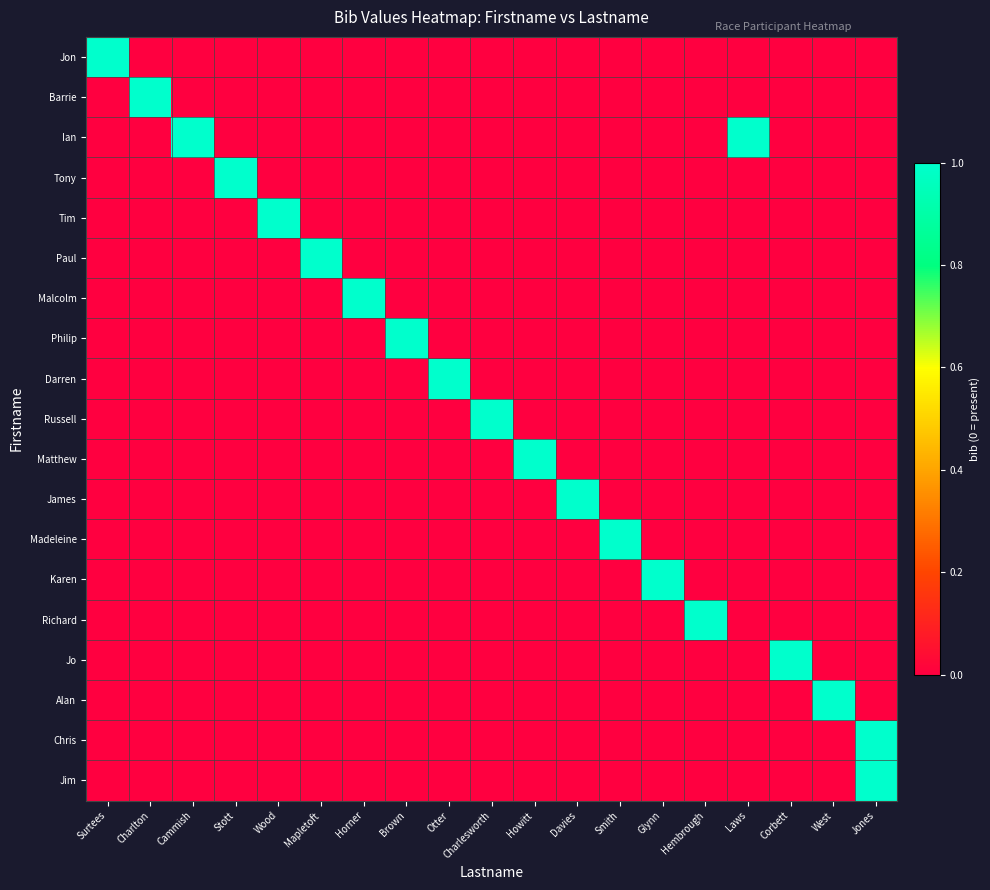

Reading left to right, list all the values displayed in this chart.

Jon: Surtees=1	Charlton=0	Cammish=0	Stott=0	Wood=0	Mapletoft=0	Horner=0	Brown=0	Otter=0	Charlesworth=0	Howitt=0	Davies=0	Smith=0	Glynn=0	Hembrough=0	Laws=0	Corbett=0	West=0	Jones=0
Barrie: Surtees=0	Charlton=1	Cammish=0	Stott=0	Wood=0	Mapletoft=0	Horner=0	Brown=0	Otter=0	Charlesworth=0	Howitt=0	Davies=0	Smith=0	Glynn=0	Hembrough=0	Laws=0	Corbett=0	West=0	Jones=0
Ian: Surtees=0	Charlton=0	Cammish=1	Stott=0	Wood=0	Mapletoft=0	Horner=0	Brown=0	Otter=0	Charlesworth=0	Howitt=0	Davies=0	Smith=0	Glynn=0	Hembrough=0	Laws=1	Corbett=0	West=0	Jones=0
Tony: Surtees=0	Charlton=0	Cammish=0	Stott=1	Wood=0	Mapletoft=0	Horner=0	Brown=0	Otter=0	Charlesworth=0	Howitt=0	Davies=0	Smith=0	Glynn=0	Hembrough=0	Laws=0	Corbett=0	West=0	Jones=0
Tim: Surtees=0	Charlton=0	Cammish=0	Stott=0	Wood=1	Mapletoft=0	Horner=0	Brown=0	Otter=0	Charlesworth=0	Howitt=0	Davies=0	Smith=0	Glynn=0	Hembrough=0	Laws=0	Corbett=0	West=0	Jones=0
Paul: Surtees=0	Charlton=0	Cammish=0	Stott=0	Wood=0	Mapletoft=1	Horner=0	Brown=0	Otter=0	Charlesworth=0	Howitt=0	Davies=0	Smith=0	Glynn=0	Hembrough=0	Laws=0	Corbett=0	West=0	Jones=0
Malcolm: Surtees=0	Charlton=0	Cammish=0	Stott=0	Wood=0	Mapletoft=0	Horner=1	Brown=0	Otter=0	Charlesworth=0	Howitt=0	Davies=0	Smith=0	Glynn=0	Hembrough=0	Laws=0	Corbett=0	West=0	Jones=0
Philip: Surtees=0	Charlton=0	Cammish=0	Stott=0	Wood=0	Mapletoft=0	Horner=0	Brown=1	Otter=0	Charlesworth=0	Howitt=0	Davies=0	Smith=0	Glynn=0	Hembrough=0	Laws=0	Corbett=0	West=0	Jones=0
Darren: Surtees=0	Charlton=0	Cammish=0	Stott=0	Wood=0	Mapletoft=0	Horner=0	Brown=0	Otter=1	Charlesworth=0	Howitt=0	Davies=0	Smith=0	Glynn=0	Hembrough=0	Laws=0	Corbett=0	West=0	Jones=0
Russell: Surtees=0	Charlton=0	Cammish=0	Stott=0	Wood=0	Mapletoft=0	Horner=0	Brown=0	Otter=0	Charlesworth=1	Howitt=0	Davies=0	Smith=0	Glynn=0	Hembrough=0	Laws=0	Corbett=0	West=0	Jones=0
Matthew: Surtees=0	Charlton=0	Cammish=0	Stott=0	Wood=0	Mapletoft=0	Horner=0	Brown=0	Otter=0	Charlesworth=0	Howitt=1	Davies=0	Smith=0	Glynn=0	Hembrough=0	Laws=0	Corbett=0	West=0	Jones=0
James: Surtees=0	Charlton=0	Cammish=0	Stott=0	Wood=0	Mapletoft=0	Horner=0	Brown=0	Otter=0	Charlesworth=0	Howitt=0	Davies=1	Smith=0	Glynn=0	Hembrough=0	Laws=0	Corbett=0	West=0	Jones=0
Madeleine: Surtees=0	Charlton=0	Cammish=0	Stott=0	Wood=0	Mapletoft=0	Horner=0	Brown=0	Otter=0	Charlesworth=0	Howitt=0	Davies=0	Smith=1	Glynn=0	Hembrough=0	Laws=0	Corbett=0	West=0	Jones=0
Karen: Surtees=0	Charlton=0	Cammish=0	Stott=0	Wood=0	Mapletoft=0	Horner=0	Brown=0	Otter=0	Charlesworth=0	Howitt=0	Davies=0	Smith=0	Glynn=1	Hembrough=0	Laws=0	Corbett=0	West=0	Jones=0
Richard: Surtees=0	Charlton=0	Cammish=0	Stott=0	Wood=0	Mapletoft=0	Horner=0	Brown=0	Otter=0	Charlesworth=0	Howitt=0	Davies=0	Smith=0	Glynn=0	Hembrough=1	Laws=0	Corbett=0	West=0	Jones=0
Jo: Surtees=0	Charlton=0	Cammish=0	Stott=0	Wood=0	Mapletoft=0	Horner=0	Brown=0	Otter=0	Charlesworth=0	Howitt=0	Davies=0	Smith=0	Glynn=0	Hembrough=0	Laws=0	Corbett=1	West=0	Jones=0
Alan: Surtees=0	Charlton=0	Cammish=0	Stott=0	Wood=0	Mapletoft=0	Horner=0	Brown=0	Otter=0	Charlesworth=0	Howitt=0	Davies=0	Smith=0	Glynn=0	Hembrough=0	Laws=0	Corbett=0	West=1	Jones=0
Chris: Surtees=0	Charlton=0	Cammish=0	Stott=0	Wood=0	Mapletoft=0	Horner=0	Brown=0	Otter=0	Charlesworth=0	Howitt=0	Davies=0	Smith=0	Glynn=0	Hembrough=0	Laws=0	Corbett=0	West=0	Jones=1
Jim: Surtees=0	Charlton=0	Cammish=0	Stott=0	Wood=0	Mapletoft=0	Horner=0	Brown=0	Otter=0	Charlesworth=0	Howitt=0	Davies=0	Smith=0	Glynn=0	Hembrough=0	Laws=0	Corbett=0	West=0	Jones=1